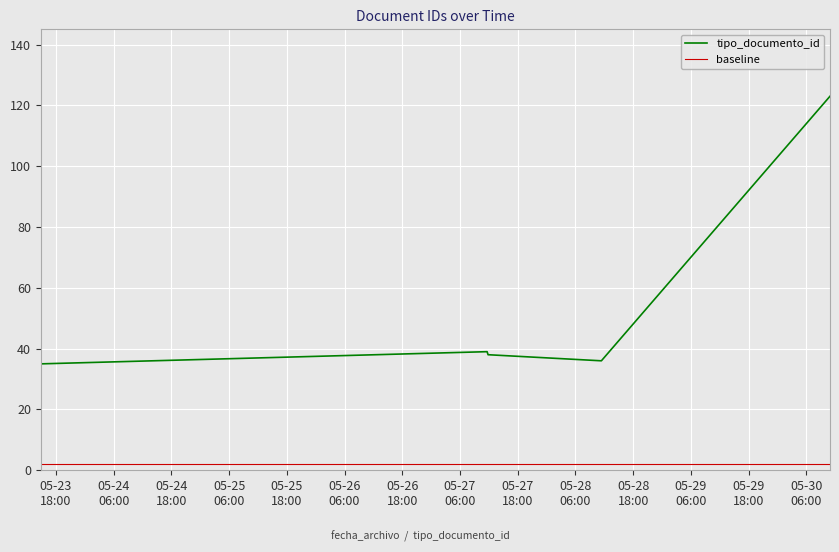

True or false: tipo_documento_id and baseline cross at least once.

False